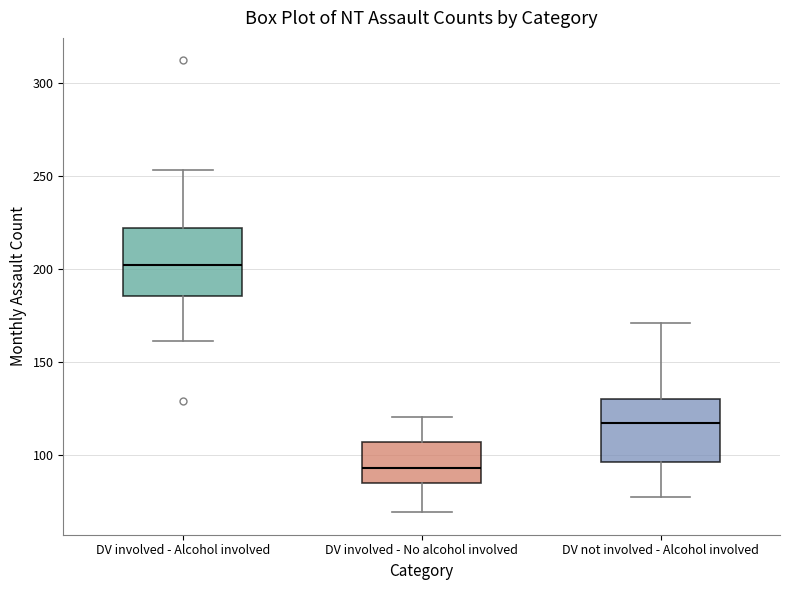

Reading left to right, read every box against the y-axis: the position of its median line, the range the box covers, and the ends of its whiskers. The values are not printed on the chart, so give them approximately, as read against the axis.

DV involved - Alcohol involved: median 200, box 185 to 220, whiskers 160 to 255
DV involved - No alcohol involved: median 95, box 85 to 105, whiskers 70 to 120
DV not involved - Alcohol involved: median 115, box 95 to 130, whiskers 75 to 170